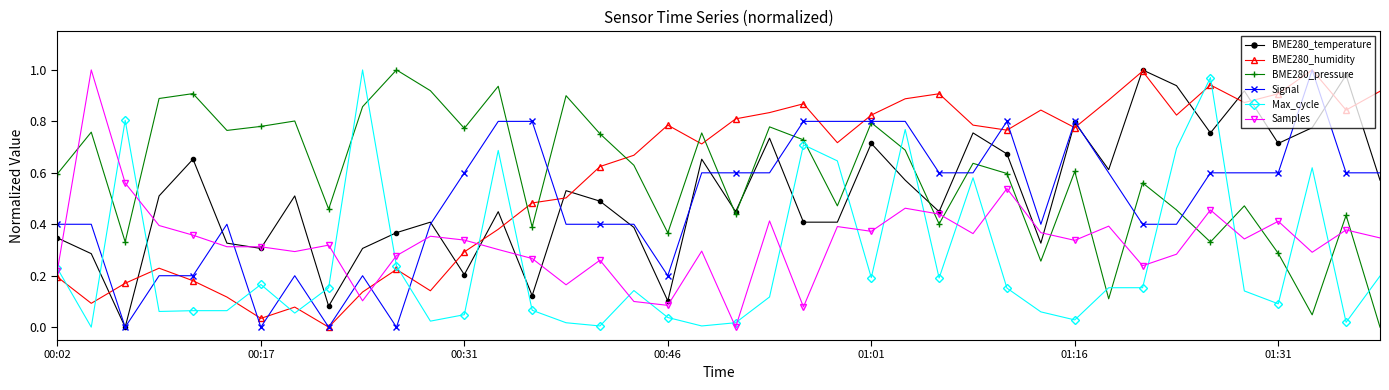

After their last crossing, which series has the higher values: Max_cycle or Signal?

Signal